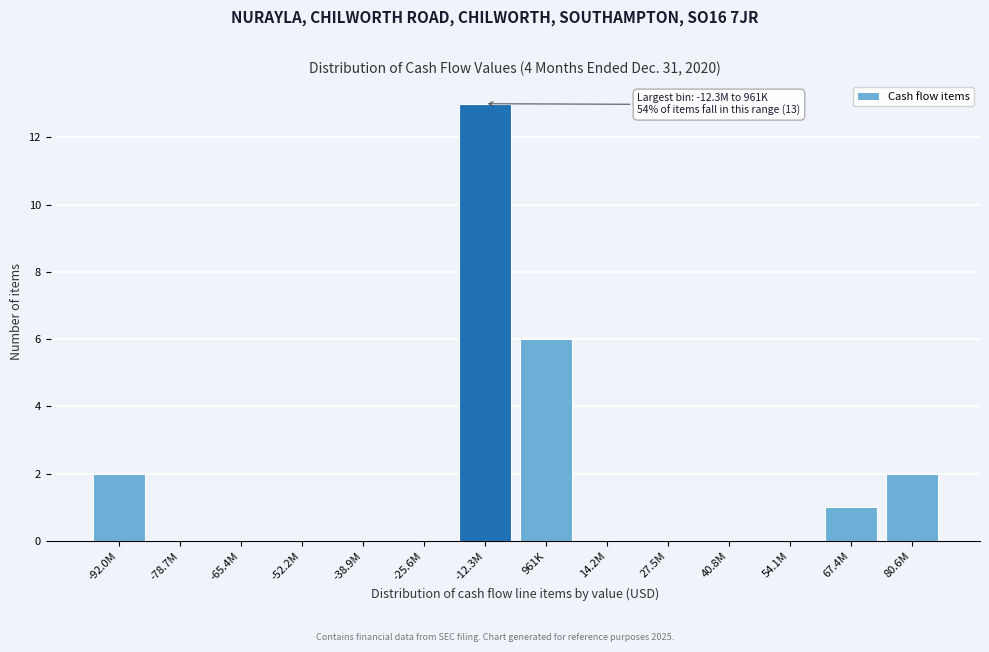

Reading left to right, what are all the values shown in this chart?

-92.0M=2	-78.7M=0	-65.4M=0	-52.2M=0	-38.9M=0	-25.6M=0	-12.3M=13	961K=6	14.2M=0	27.5M=0	40.8M=0	54.1M=0	67.4M=1	80.6M=2